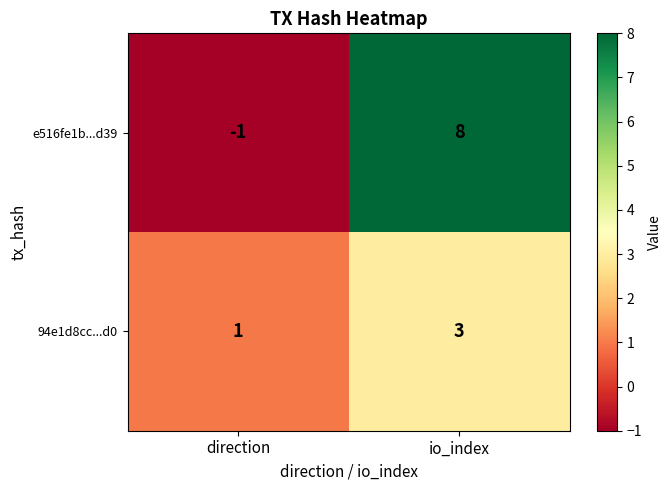

What is the difference between the e516fe1b...d39 values at direction and io_index?

9